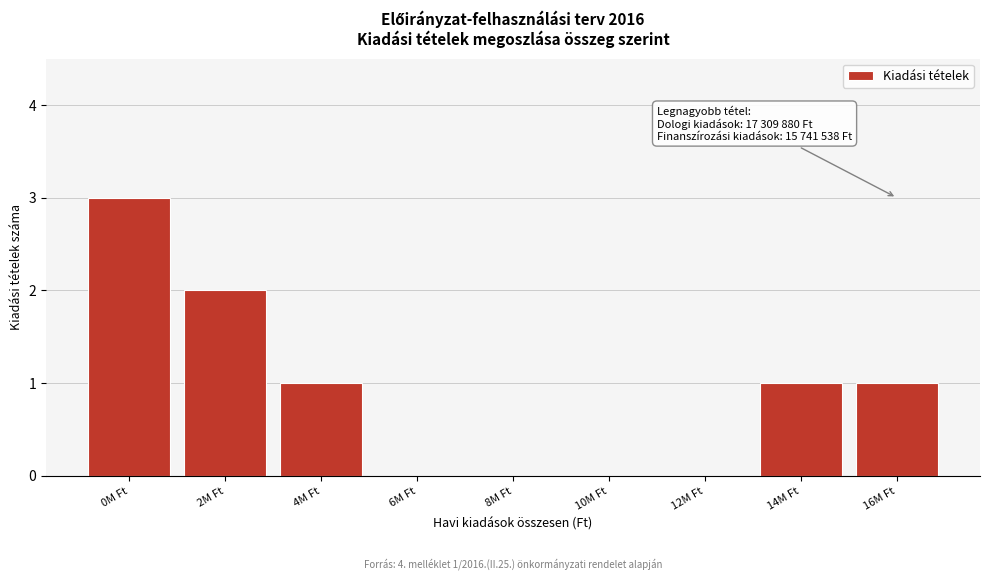

Reading right to left, list all the values displayed in this chart.

16M Ft=1	14M Ft=1	12M Ft=0	10M Ft=0	8M Ft=0	6M Ft=0	4M Ft=1	2M Ft=2	0M Ft=3